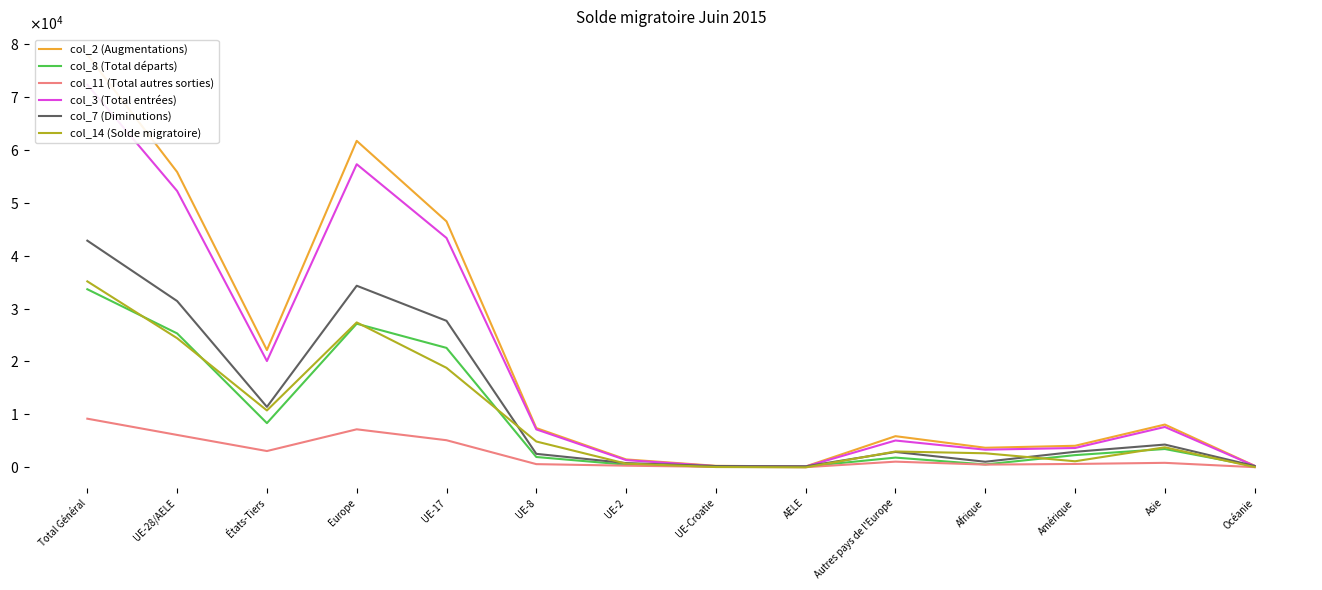

What is the label of the 12th point from the left?

Amérique